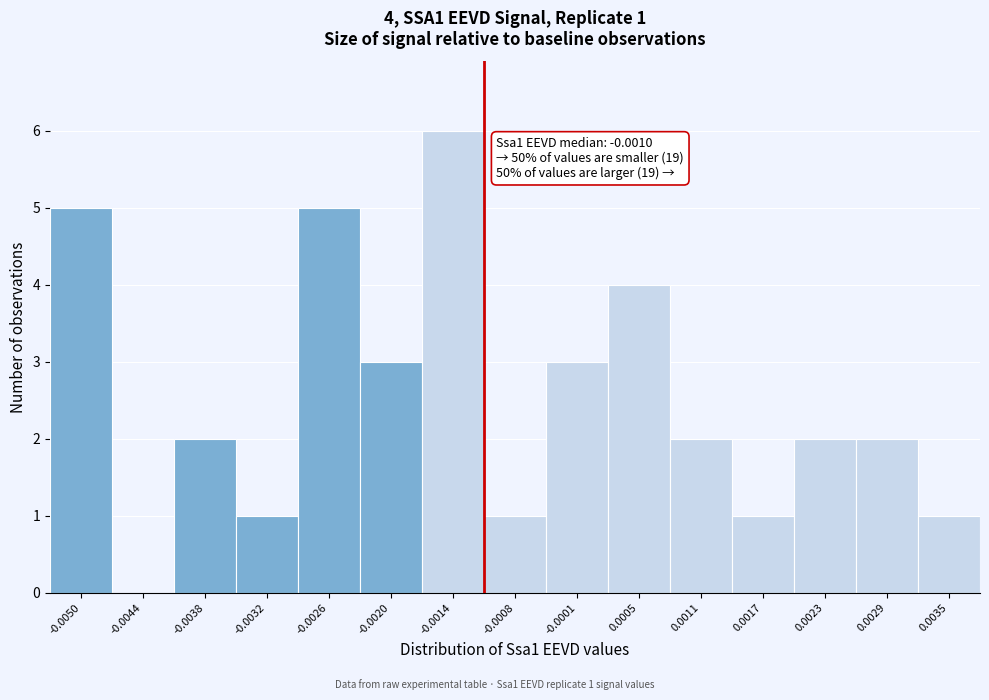

Reading left to right, what are all the values shown in this chart?

-0.0050=5	-0.0044=0	-0.0038=2	-0.0032=1	-0.0026=5	-0.0020=3	-0.0014=6	-0.0008=1	-0.0001=3	0.0005=4	0.0011=2	0.0017=1	0.0023=2	0.0029=2	0.0035=1